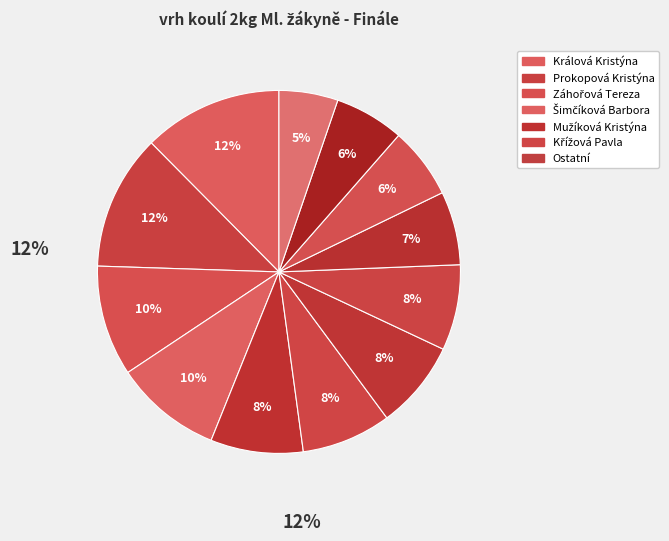

Count the number of slices in the pie.

12